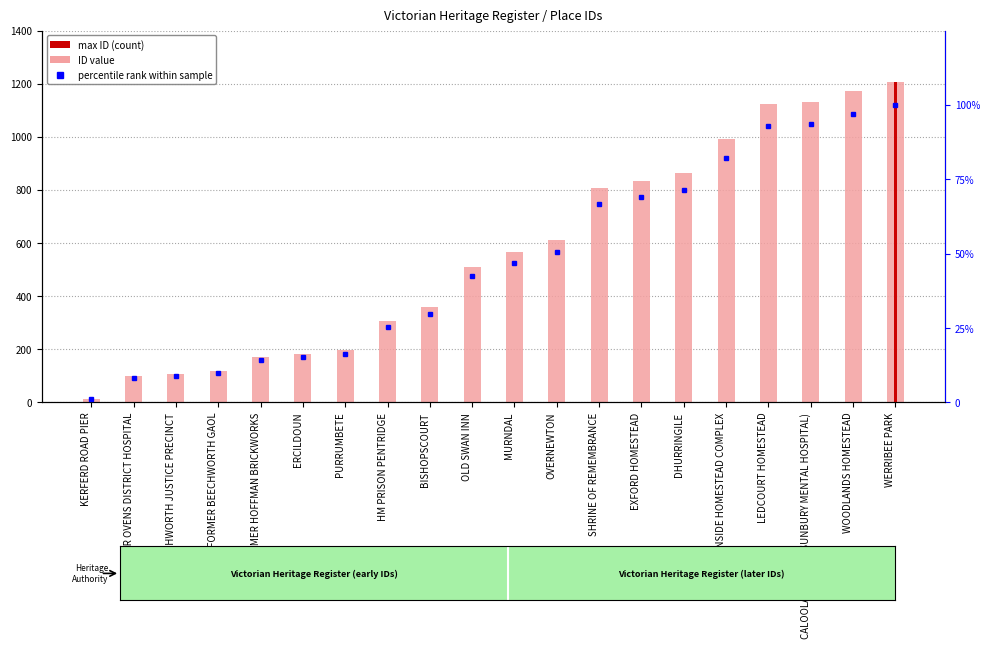

Between ERCILDOUN and HM PRISON PENTRIDGE, which series saw the biggest shift?

ID value